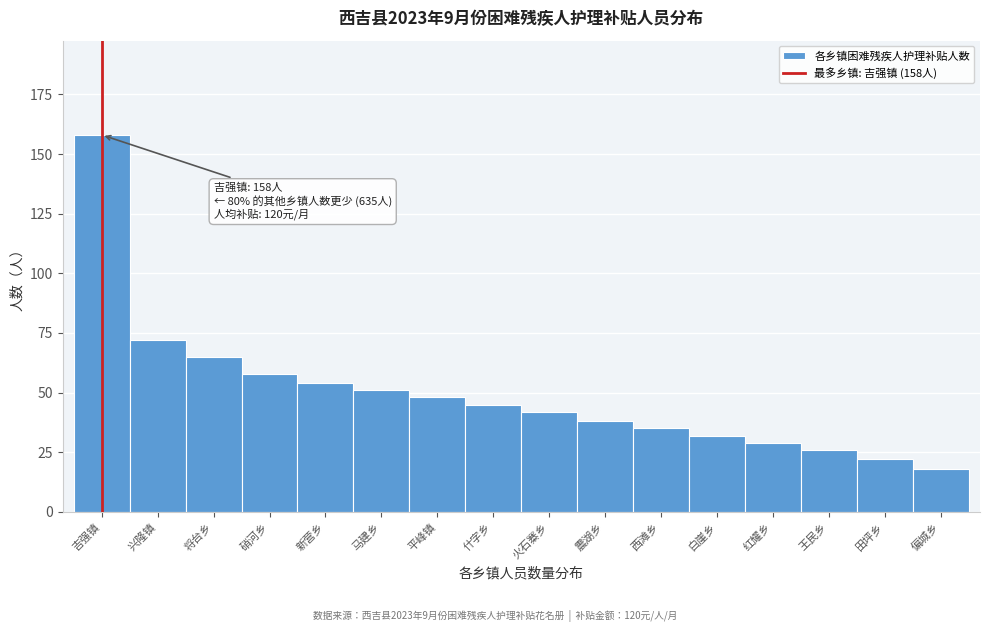

Reading right to left, extract all data points from this chart.

18	22	26	29	32	35	38	42	45	48	51	54	58	65	72	158